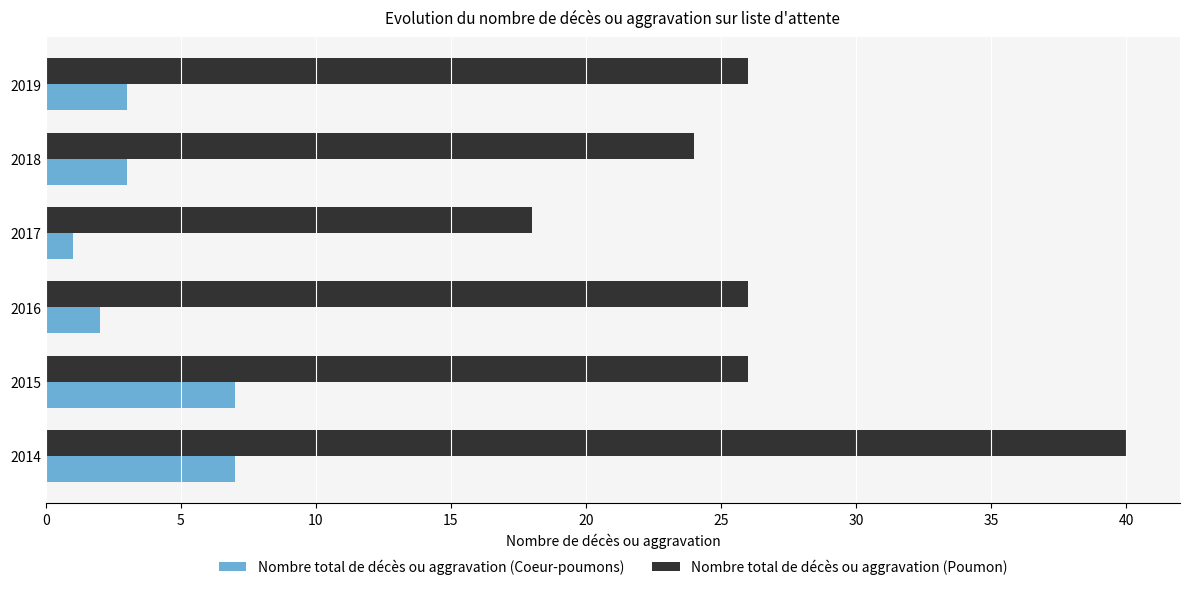

What is the spread (max minus min) of values at 2017?

17